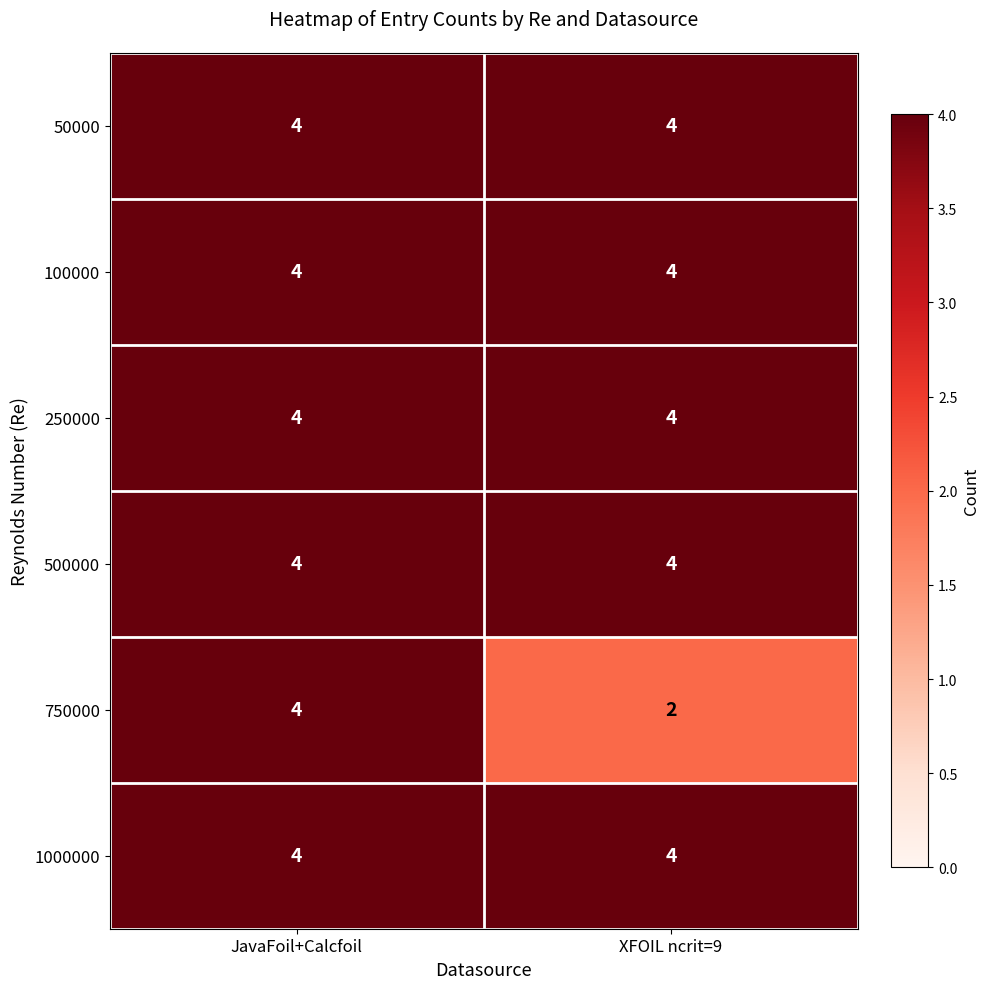

What is the total value across all series at XFOIL ncrit=9?

22